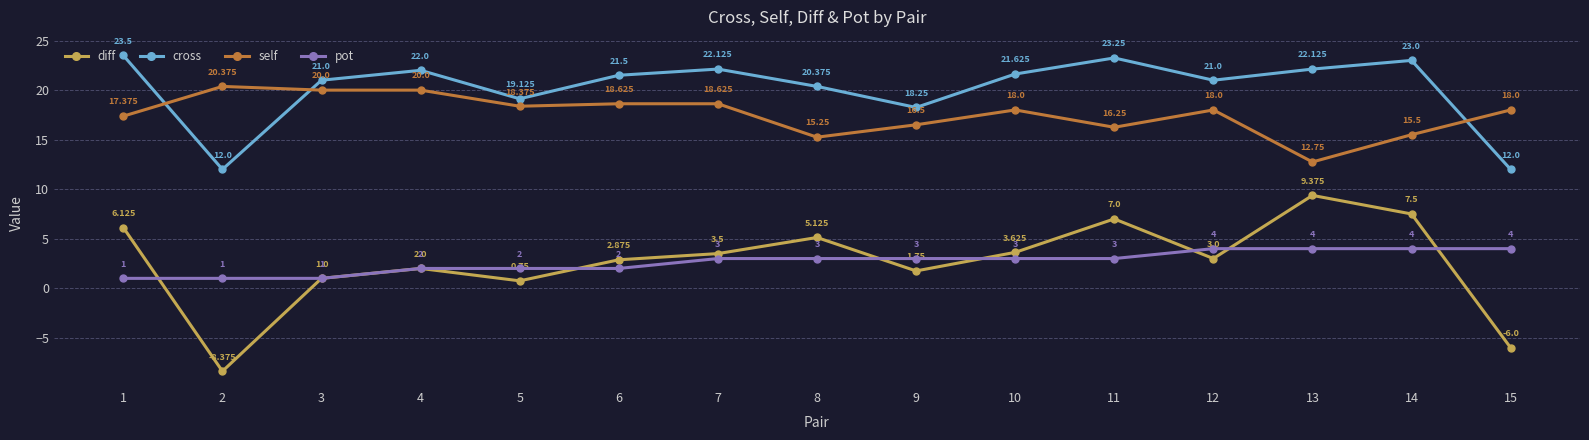

Which series has the largest total across all categories?

cross